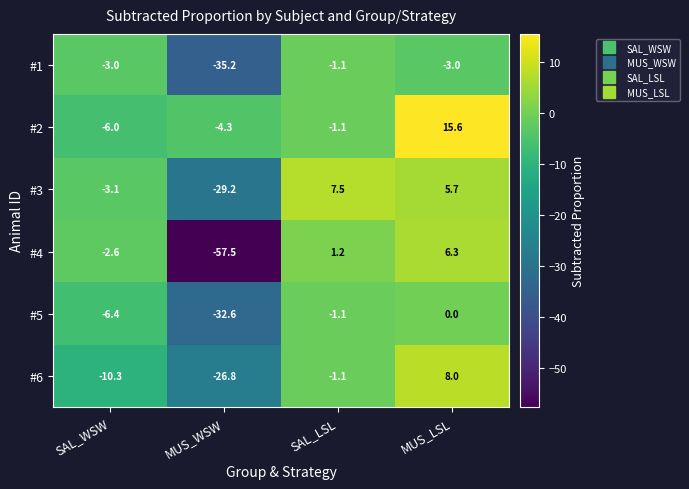

What is the smallest value displayed?

-57.5